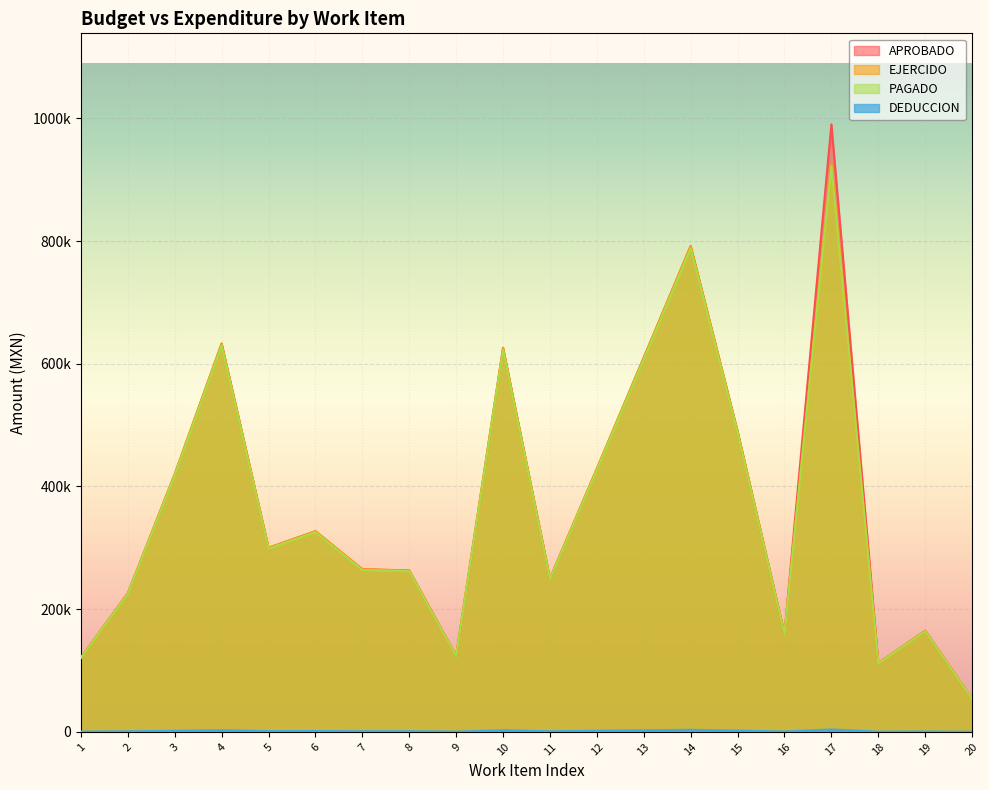

What is the sum of all EJERCIDO values?

7291628.2